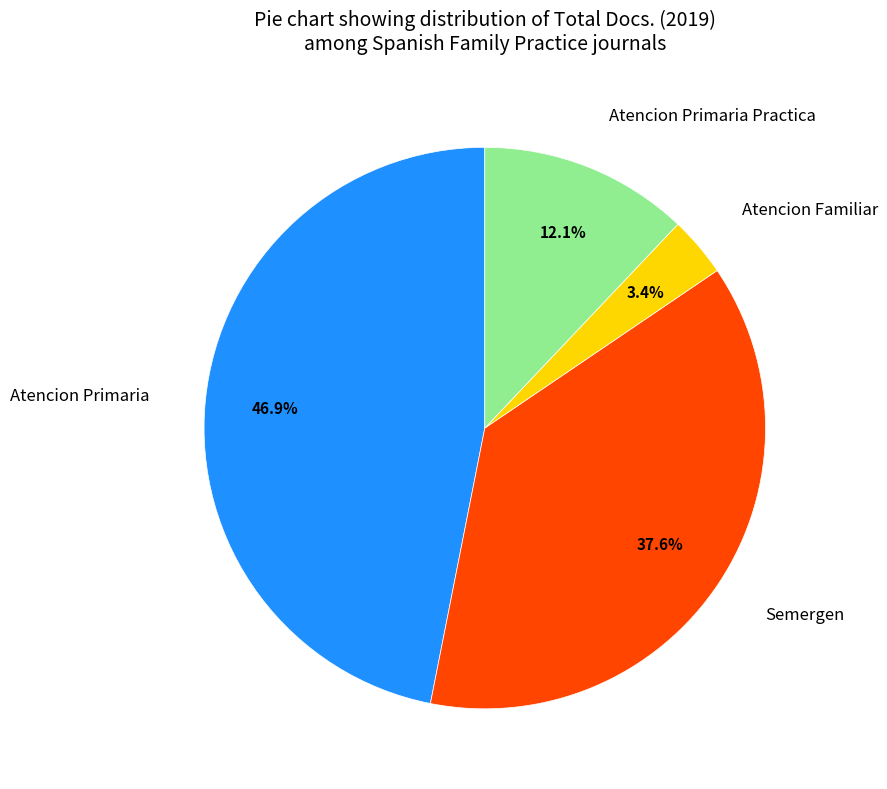

To the nearest percent, what percentage of the pie is Atencion Primaria Practica?

12%